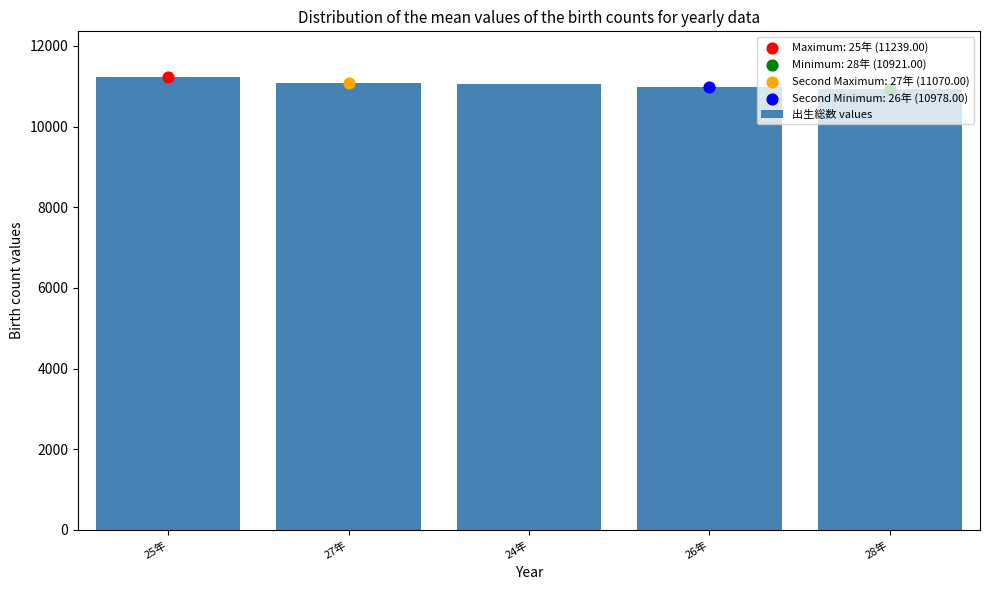

Between 25年 and 24年, which is larger?

25年